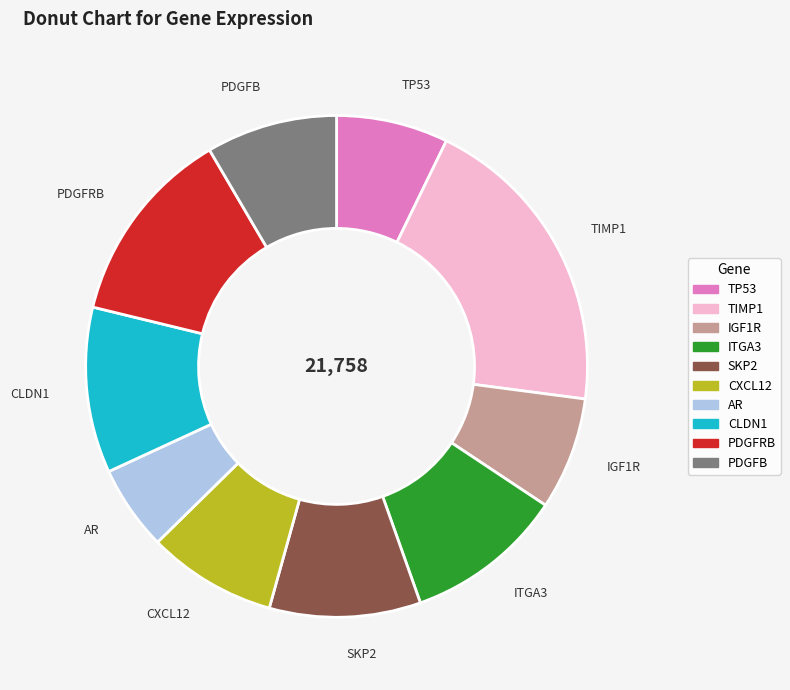

Count the number of slices in the pie.

10